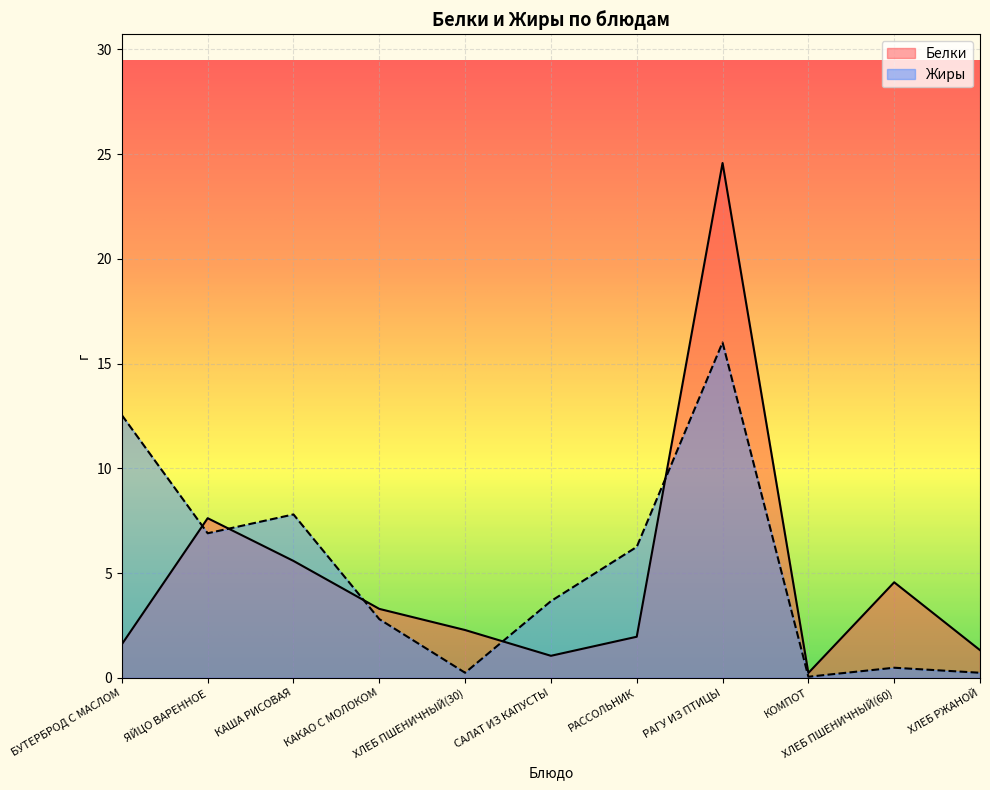

What is the minimum value shown in the chart?

0.1